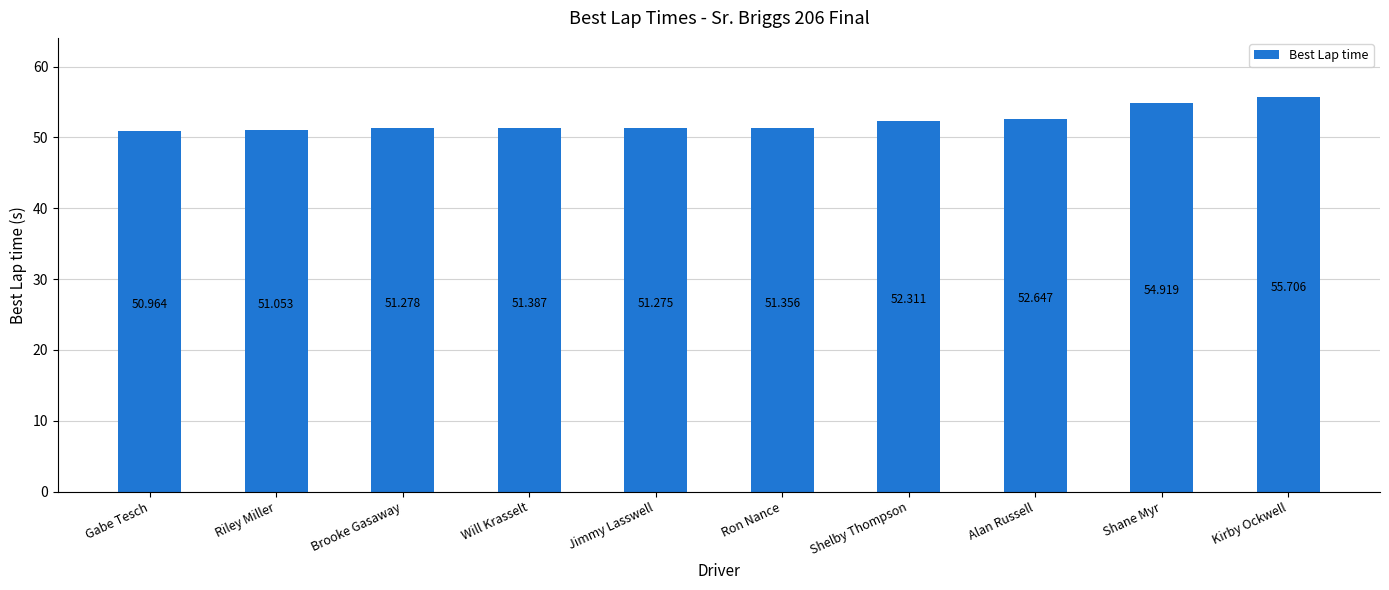

At which label is the value closest to 53?

Alan Russell